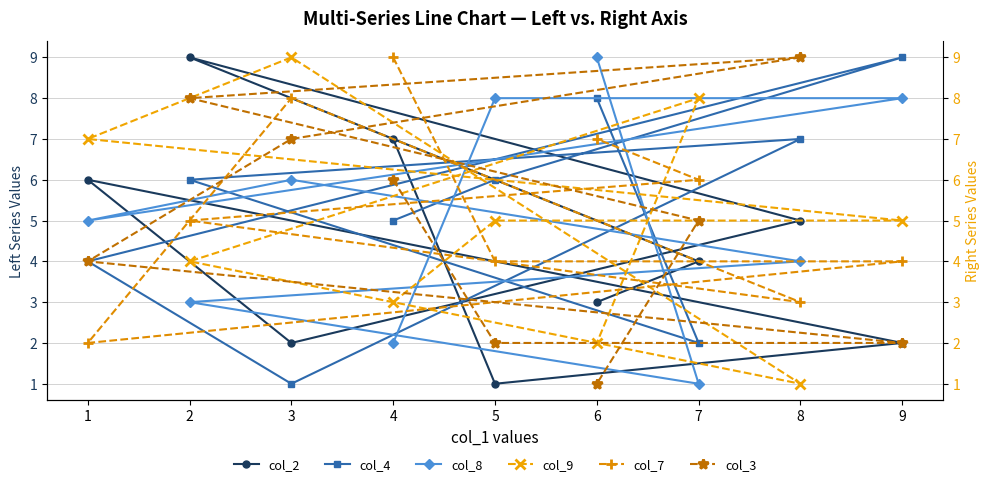

At which label does col_8 reach its minimum?

7